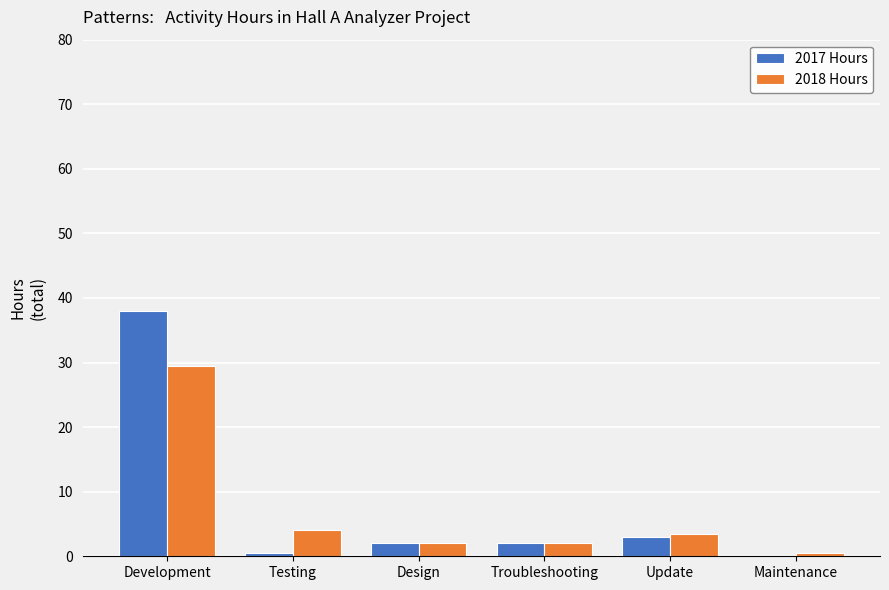

What is the sum of all 2018 Hours values?

41.5